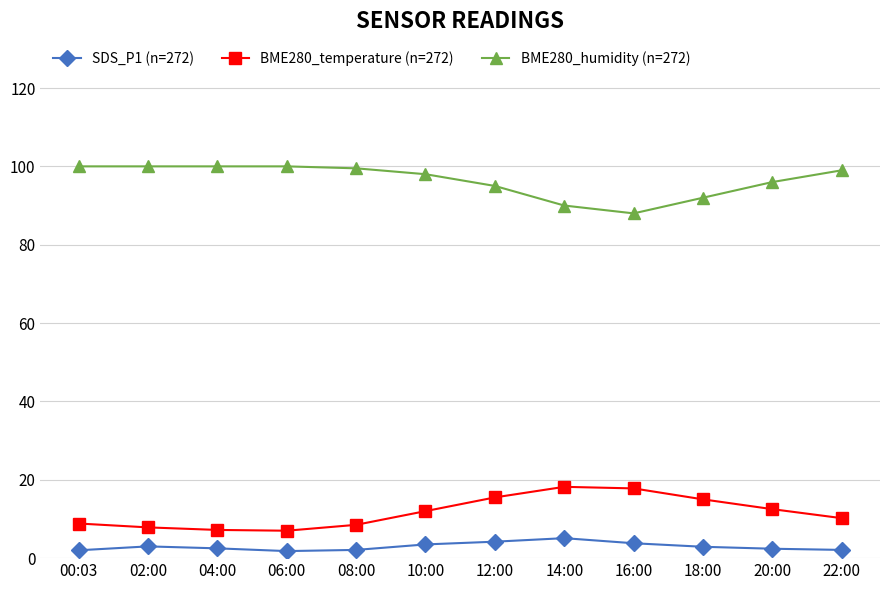

How many series are shown in this chart?

3